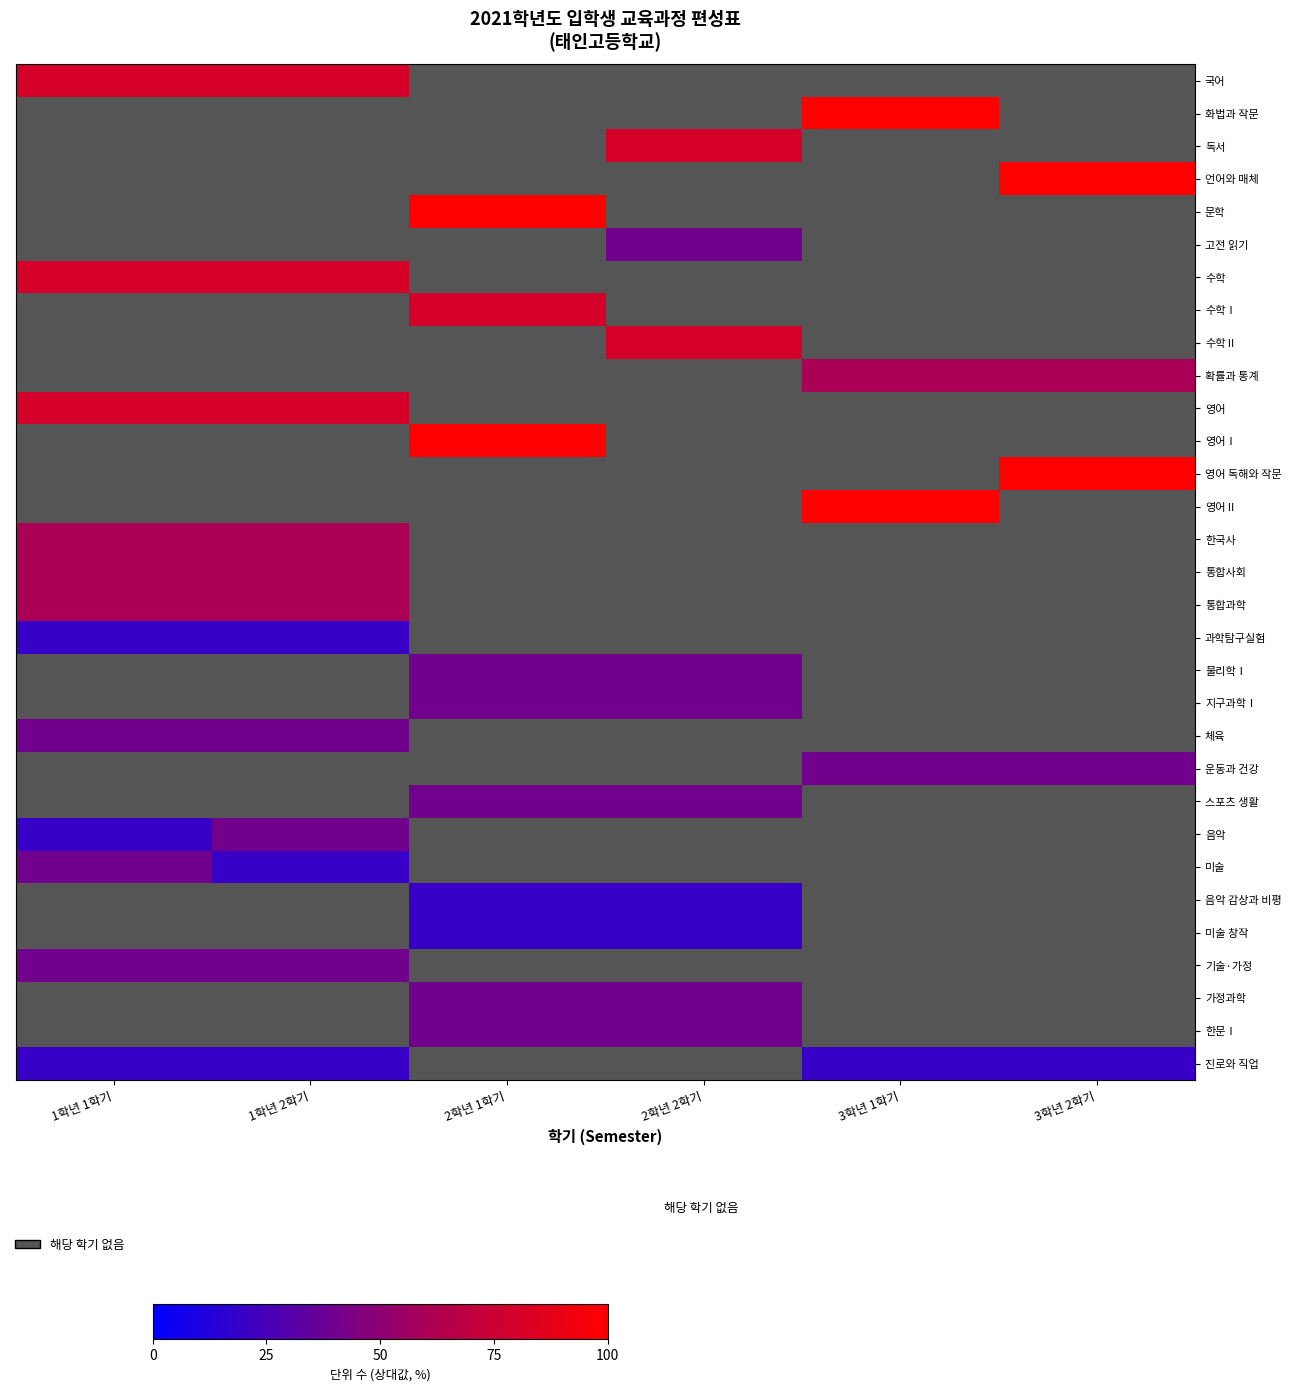

What is the sum of the 기술·가정 values at 화법과 작문 and 국어?

80